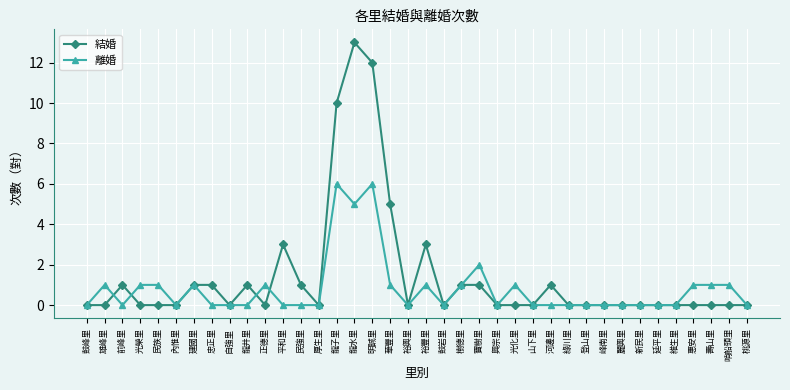

Does the chart display data point markers on the line(s)?

Yes